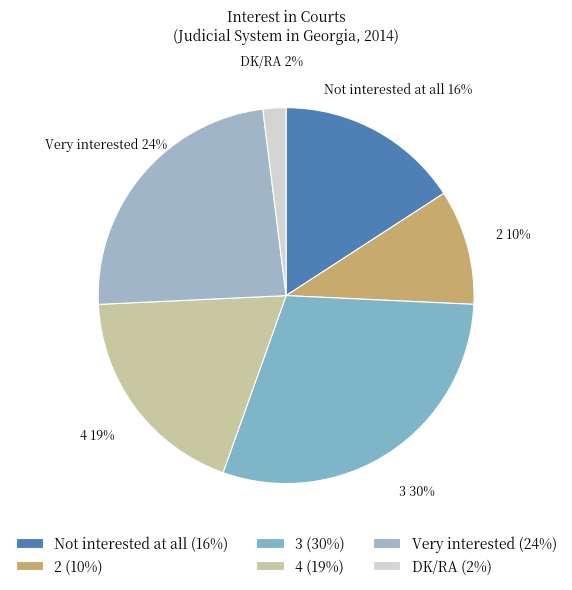

Is the sum of 3 and 4 greater than half?

No